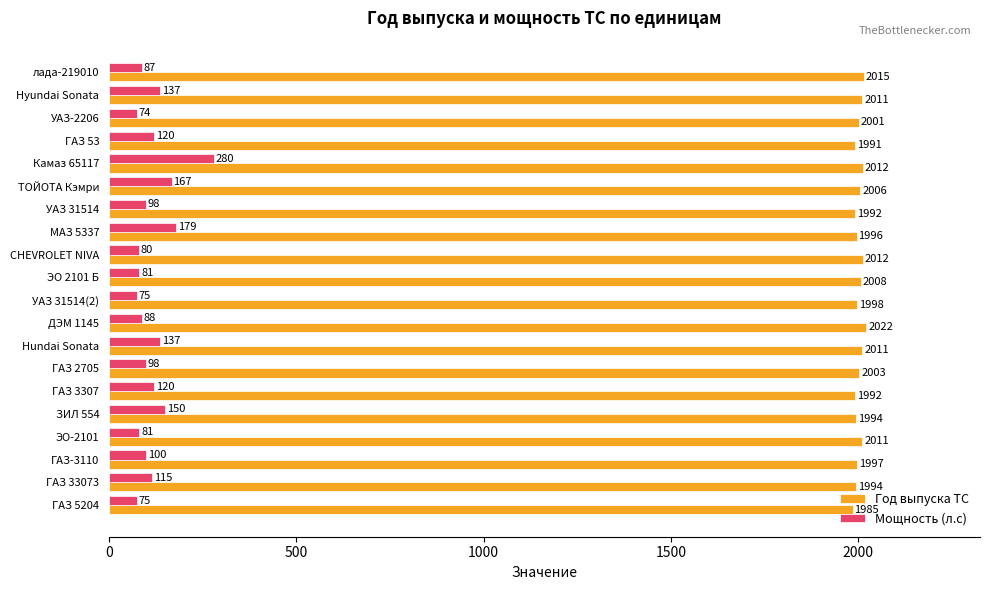

At which label does Мощность (л.с) reach its peak?

Камаз 65117